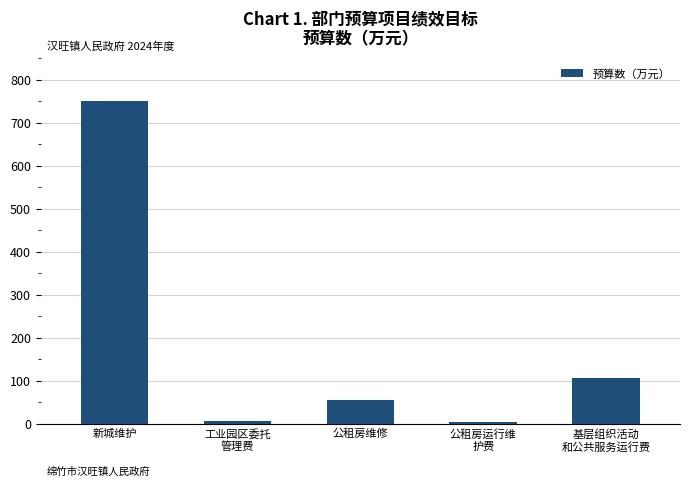

What is the average value?

184.7